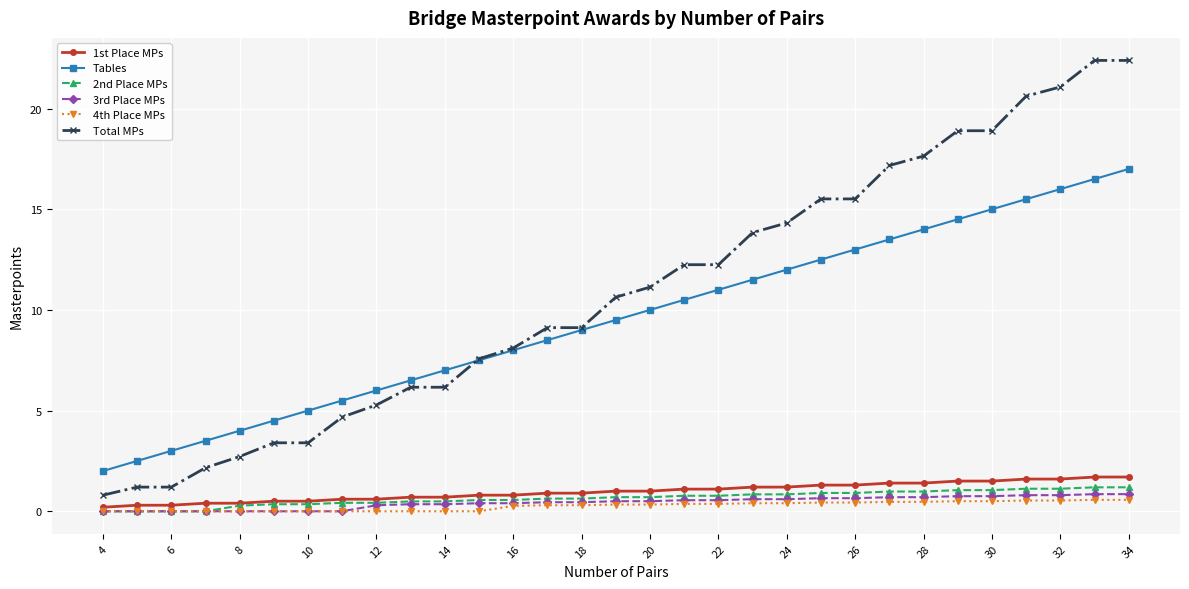

True or false: Total MPs and 4th Place MPs intersect in this chart.

False